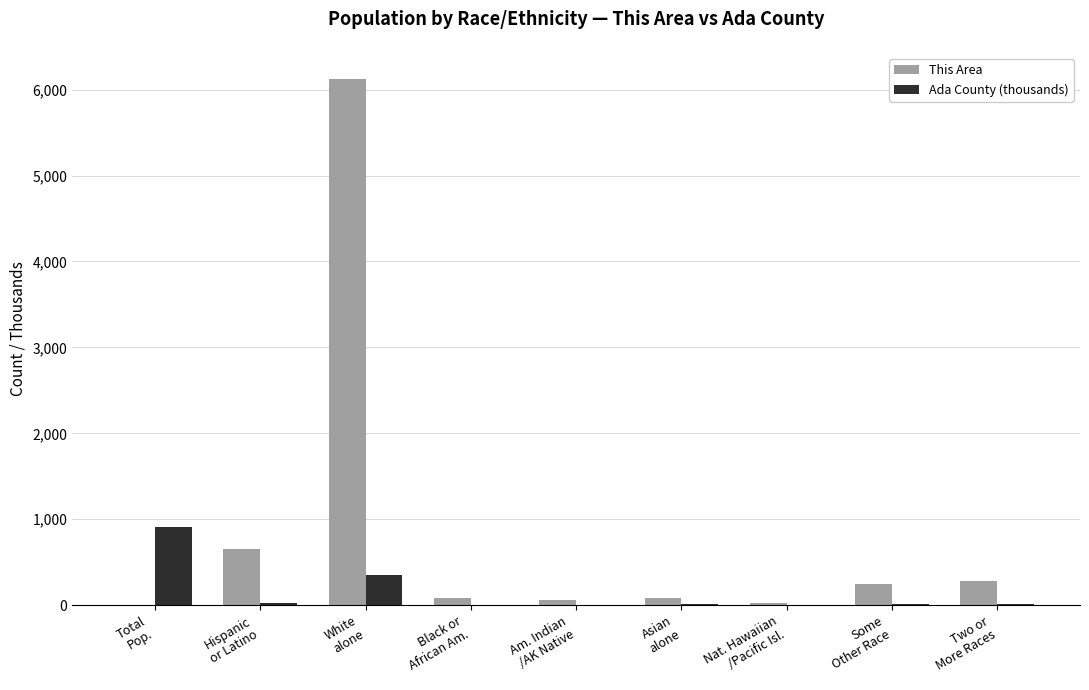

What is the highest value of the Ada County (thousands) series?

910.0